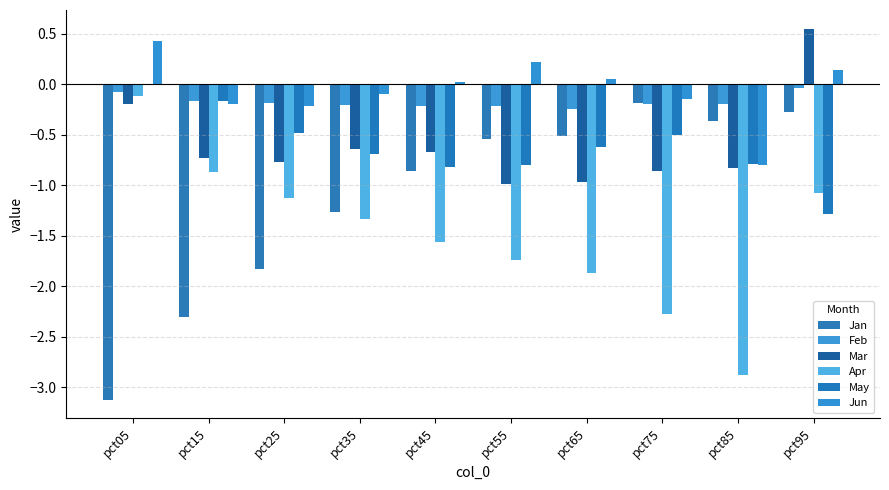

What is the difference between the maximum and minimum values in the May series?

1.3